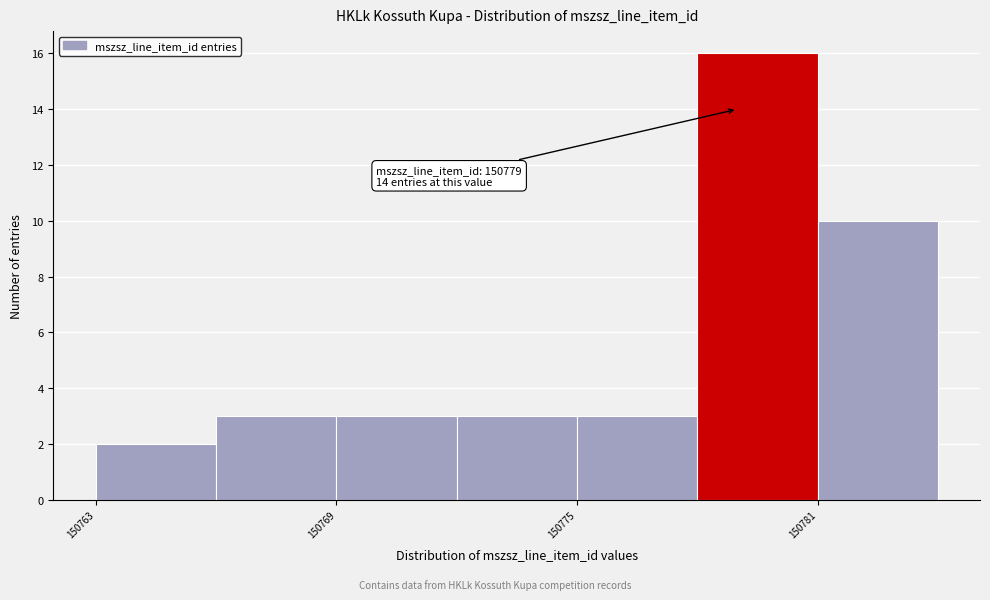

Around what value on the x-axis is the tallest bar? Give the approximate position of its centre, as read against the axis.

150780